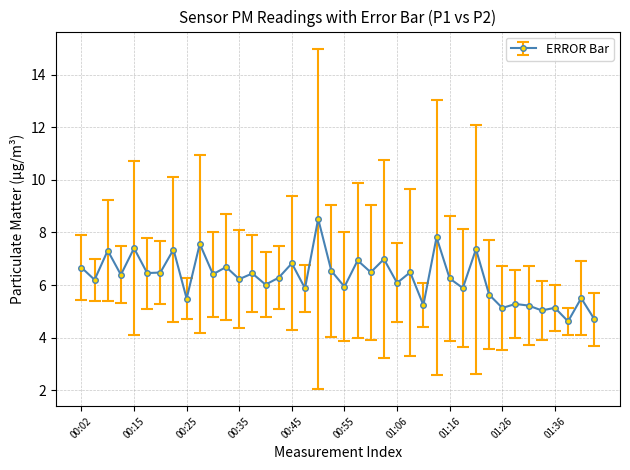

What is the greatest value displayed?

8.5